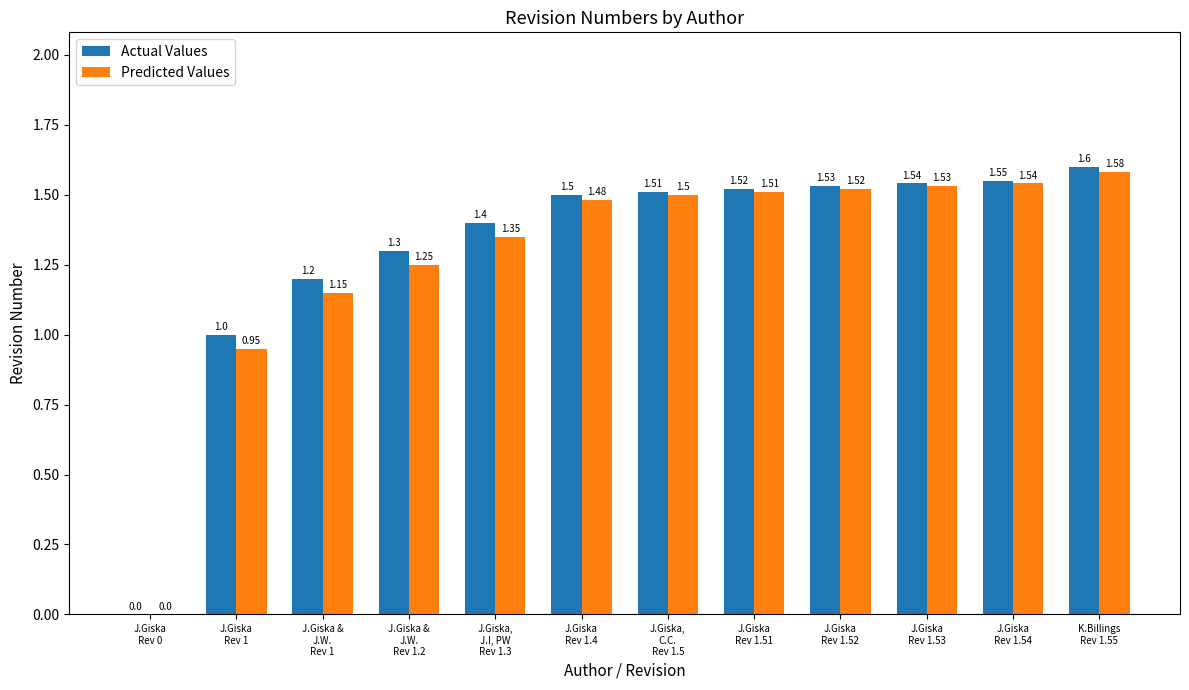

Which series has the largest total across all categories?

Actual Values